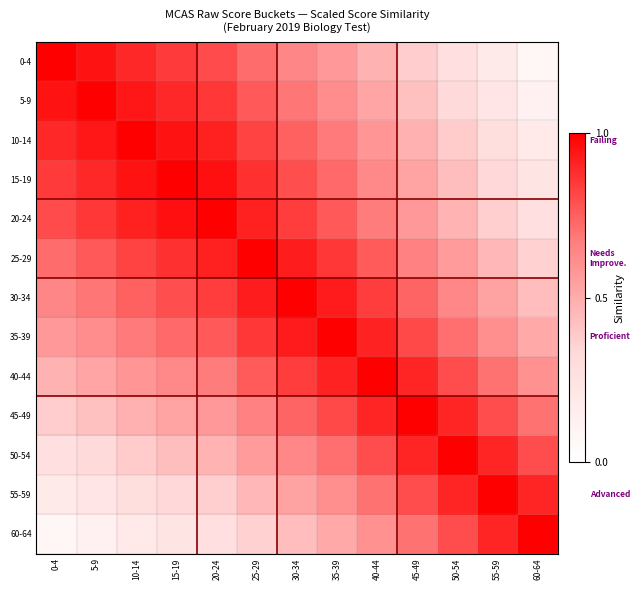

Reading left to right, extract all data points from this chart.

0-4: 0-4=1.0	5-9=1.0	10-14=0.9	15-19=0.8	20-24=0.8	25-29=0.7	30-34=0.6	35-39=0.6	40-44=0.5	45-49=0.4	50-54=0.3	55-59=0.2	60-64=0.1
5-9: 0-4=1.0	5-9=1.0	10-14=0.9	15-19=0.9	20-24=0.9	25-29=0.8	30-34=0.7	35-39=0.6	40-44=0.5	45-49=0.4	50-54=0.3	55-59=0.2	60-64=0.1
10-14: 0-4=0.9	5-9=0.9	10-14=1.0	15-19=1.0	20-24=0.9	25-29=0.8	30-34=0.7	35-39=0.7	40-44=0.6	45-49=0.5	50-54=0.4	55-59=0.3	60-64=0.2
15-19: 0-4=0.8	5-9=0.9	10-14=1.0	15-19=1.0	20-24=1.0	25-29=0.9	30-34=0.8	35-39=0.7	40-44=0.6	45-49=0.5	50-54=0.4	55-59=0.3	60-64=0.2
20-24: 0-4=0.8	5-9=0.9	10-14=0.9	15-19=1.0	20-24=1.0	25-29=0.9	30-34=0.8	35-39=0.8	40-44=0.7	45-49=0.6	50-54=0.5	55-59=0.4	60-64=0.3
25-29: 0-4=0.7	5-9=0.8	10-14=0.8	15-19=0.9	20-24=0.9	25-29=1.0	30-34=0.9	35-39=0.9	40-44=0.8	45-49=0.7	50-54=0.6	55-59=0.5	60-64=0.4
30-34: 0-4=0.6	5-9=0.7	10-14=0.7	15-19=0.8	20-24=0.8	25-29=0.9	30-34=1.0	35-39=0.9	40-44=0.8	45-49=0.7	50-54=0.6	55-59=0.5	60-64=0.4
35-39: 0-4=0.6	5-9=0.6	10-14=0.7	15-19=0.7	20-24=0.8	25-29=0.9	30-34=0.9	35-39=1.0	40-44=0.9	45-49=0.8	50-54=0.7	55-59=0.6	60-64=0.5
40-44: 0-4=0.5	5-9=0.5	10-14=0.6	15-19=0.6	20-24=0.7	25-29=0.8	30-34=0.8	35-39=0.9	40-44=1.0	45-49=0.9	50-54=0.8	55-59=0.7	60-64=0.6
45-49: 0-4=0.4	5-9=0.4	10-14=0.5	15-19=0.5	20-24=0.6	25-29=0.7	30-34=0.7	35-39=0.8	40-44=0.9	45-49=1.0	50-54=0.9	55-59=0.8	60-64=0.7
50-54: 0-4=0.3	5-9=0.3	10-14=0.4	15-19=0.4	20-24=0.5	25-29=0.6	30-34=0.6	35-39=0.7	40-44=0.8	45-49=0.9	50-54=1.0	55-59=0.9	60-64=0.8
55-59: 0-4=0.2	5-9=0.2	10-14=0.3	15-19=0.3	20-24=0.4	25-29=0.5	30-34=0.5	35-39=0.6	40-44=0.7	45-49=0.8	50-54=0.9	55-59=1.0	60-64=0.9
60-64: 0-4=0.1	5-9=0.1	10-14=0.2	15-19=0.2	20-24=0.3	25-29=0.4	30-34=0.4	35-39=0.5	40-44=0.6	45-49=0.7	50-54=0.8	55-59=0.9	60-64=1.0